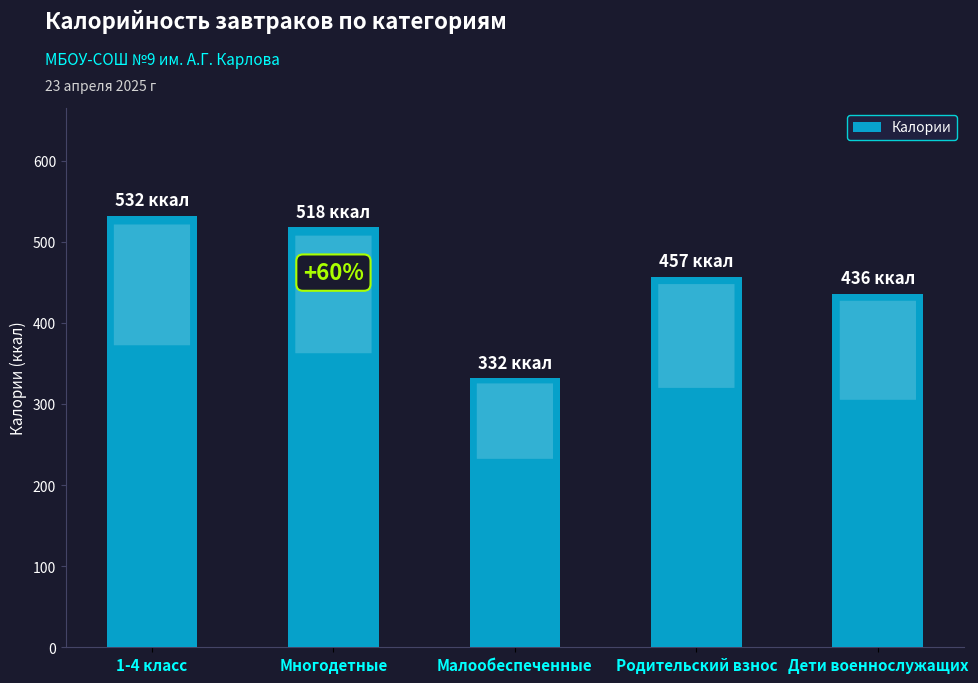

Is it true that the value at Дети военнослужащих is 195?

False